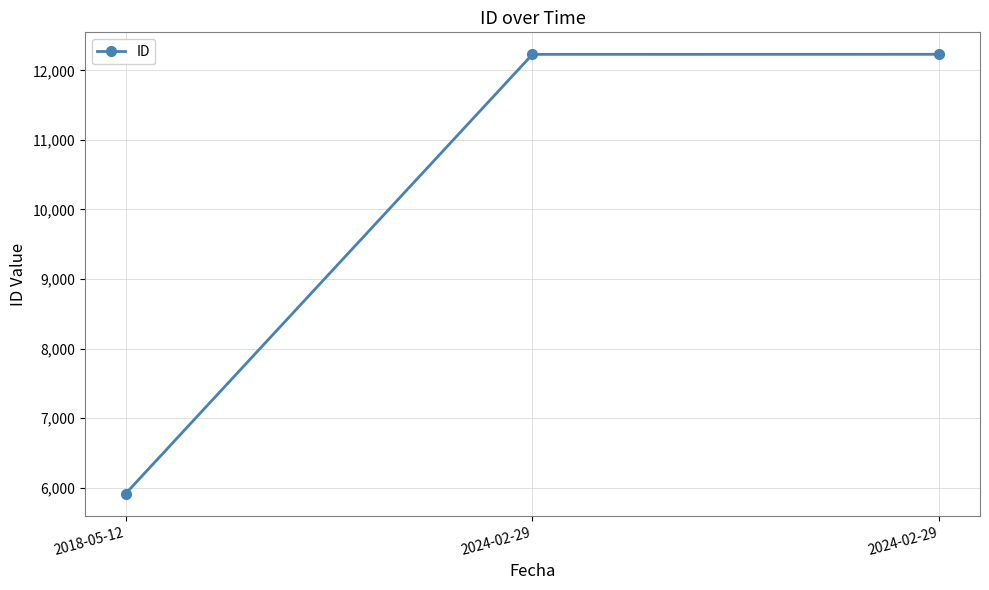

How many distinct data groups are displayed?

1